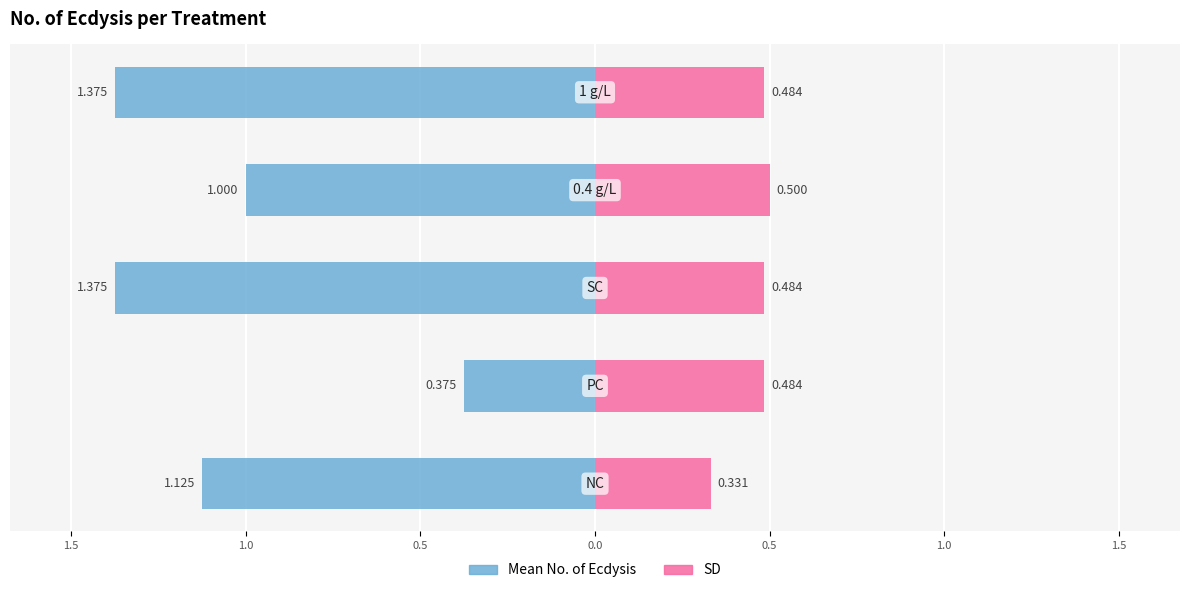

How many values in the Mean No. of Ecdysis series are below -1?

3